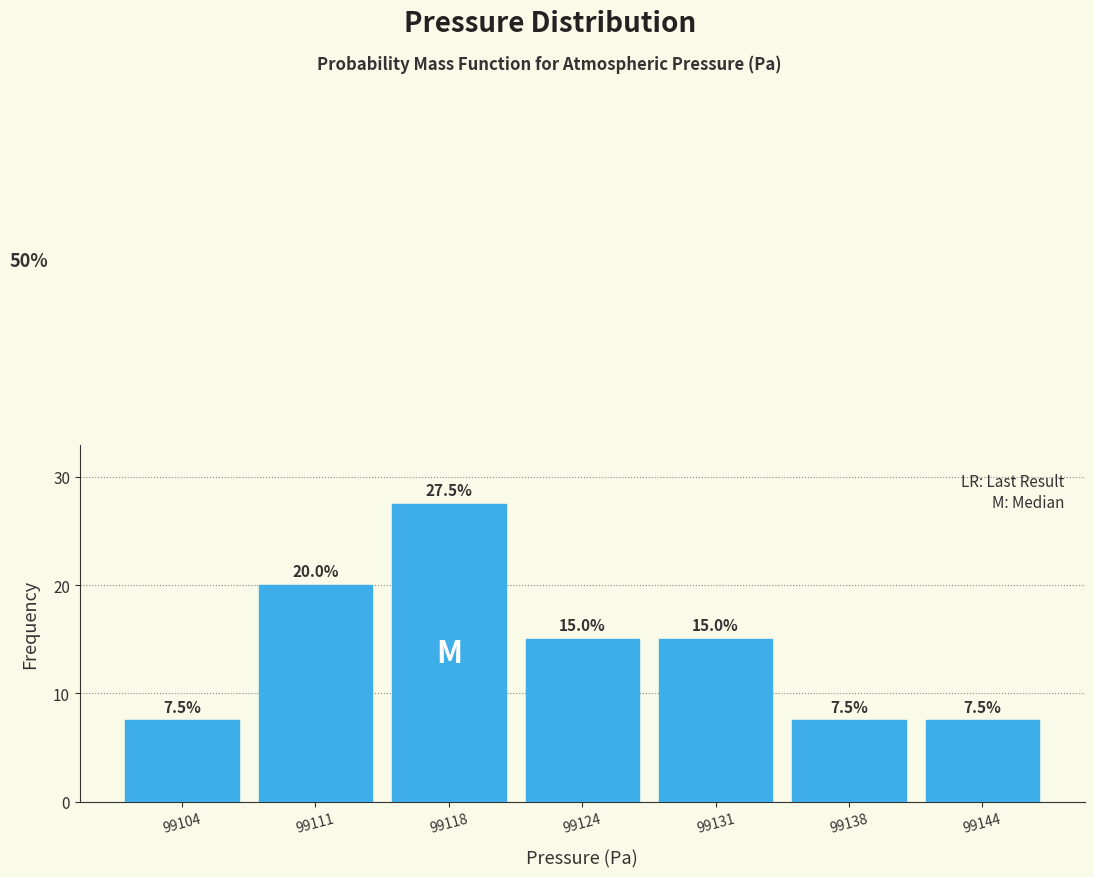

Reading left to right, list all the values displayed in this chart.

7.5	20.0	27.5	15.0	15.0	7.5	7.5